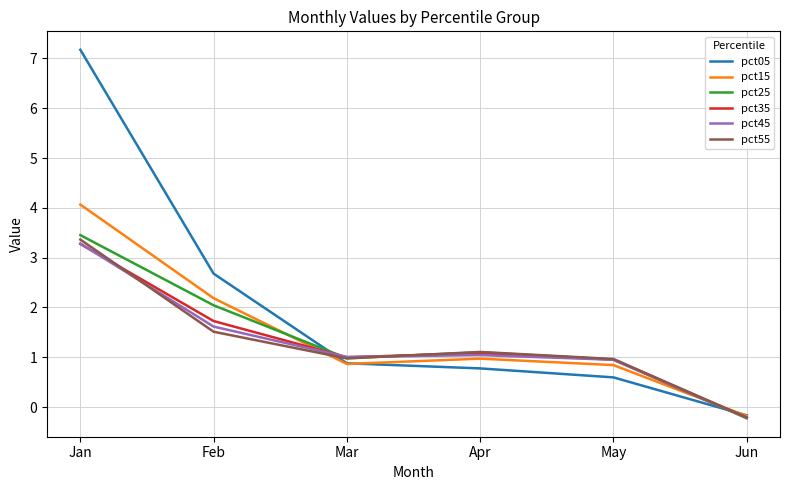

What is the difference between the pct35 values at Feb and Jun?

1.9